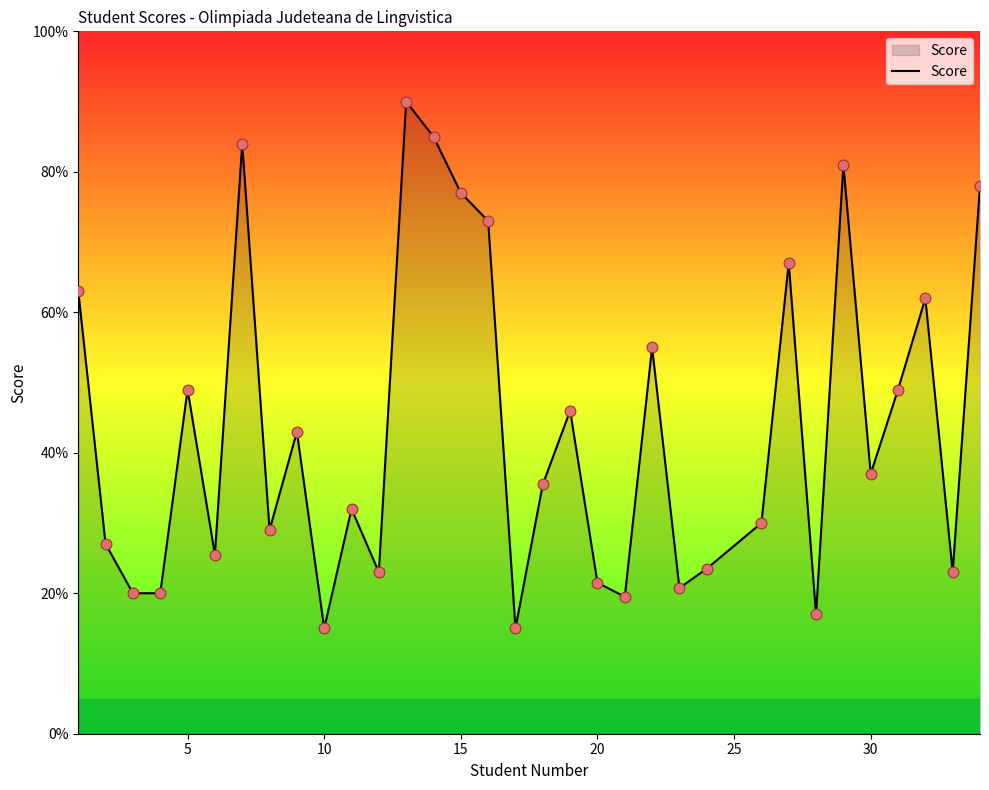

What is the minimum value shown in the chart?

15.0